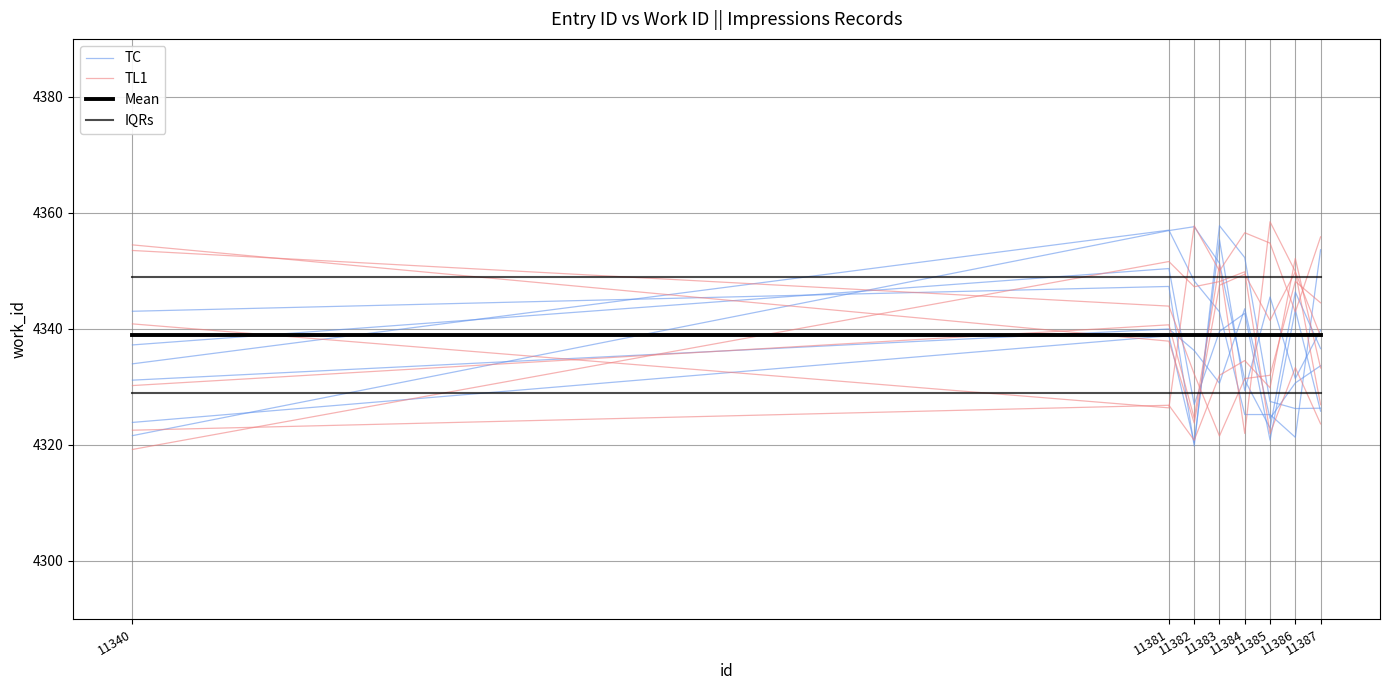

Does the chart have visible grid lines?

Yes